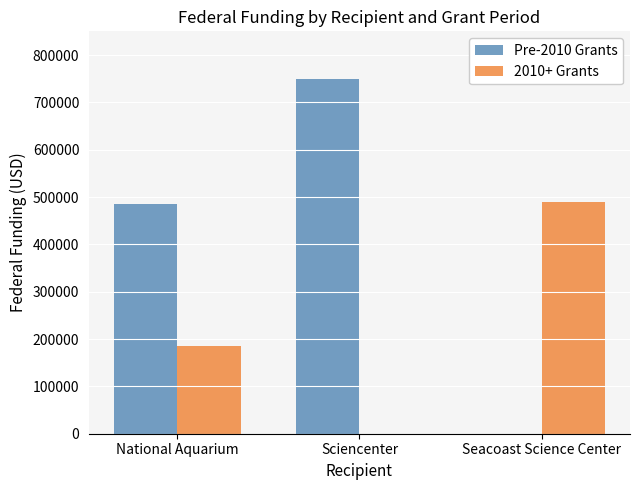

What is the total value across all series at National Aquarium?

670503